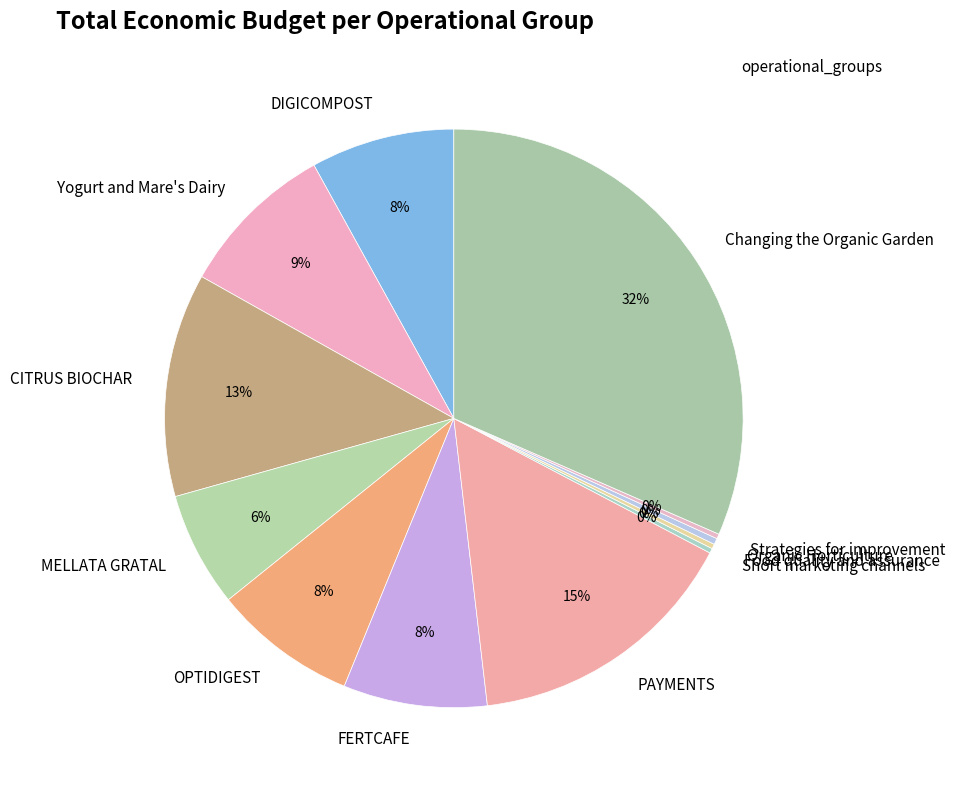

Do MELLATA GRATAL and FERTCAFE together represent more than half of the pie?

No